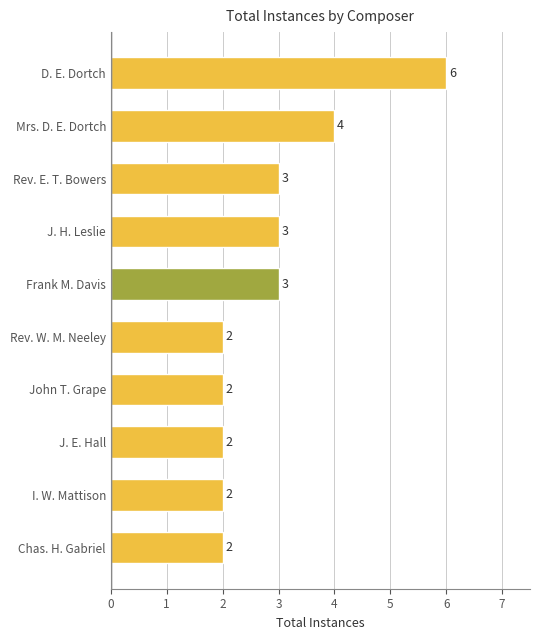

Count the values in the range 2 to 3.

8